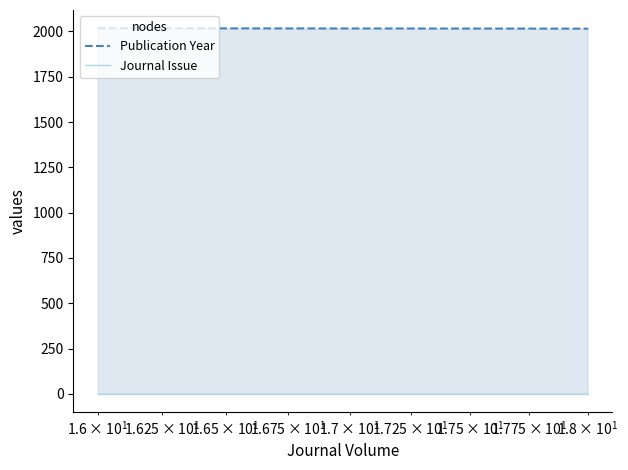

What are all the series names shown in the legend?

Publication Year, Journal Issue